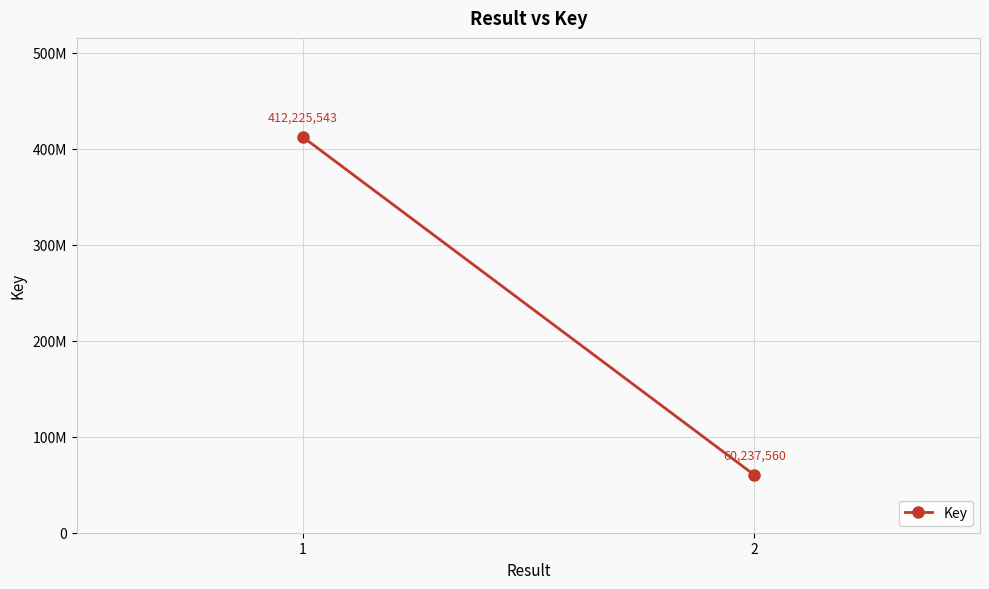

What is the value of the 1st point from the left?

412225543